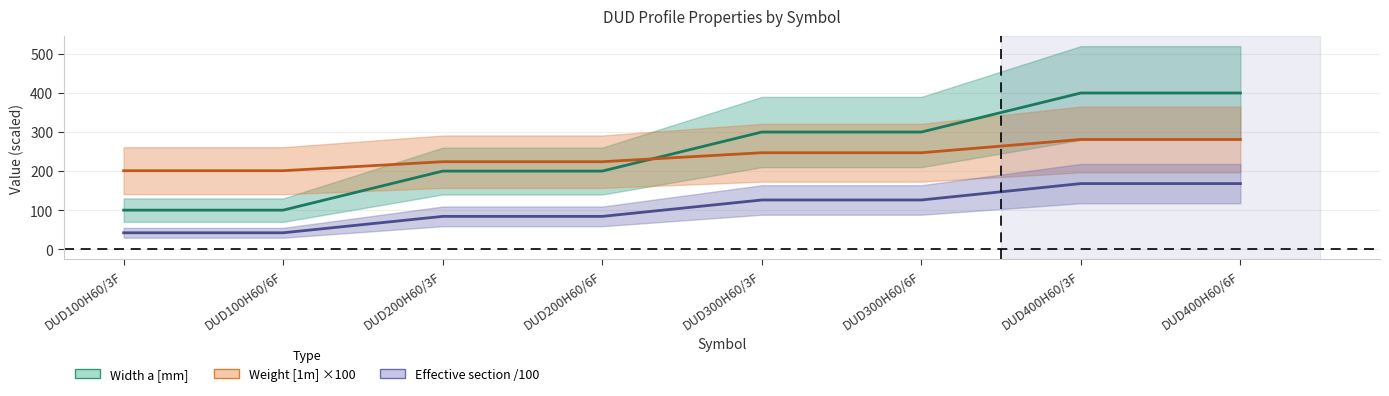

What is the spread (max minus min) of values at DUD300H60/6F?

174.0